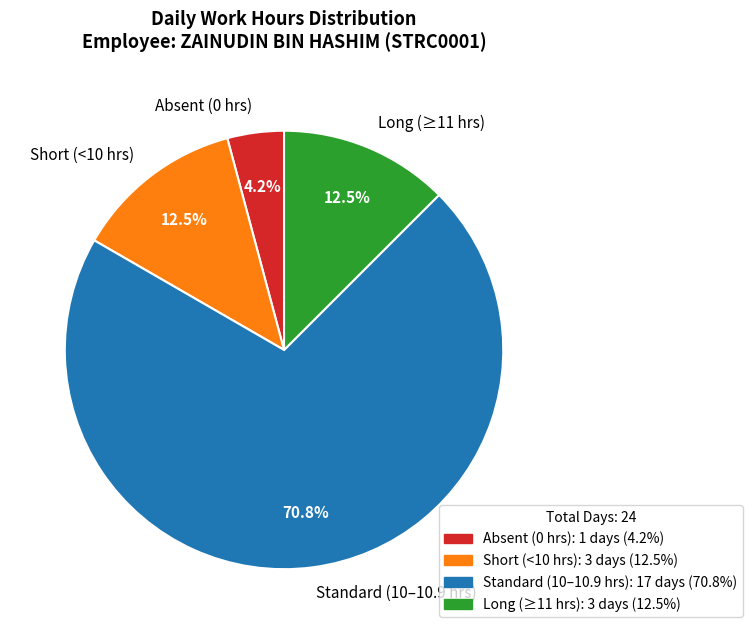

To the nearest percent, what is the difference between the largest and smallest slice percentages?

67%